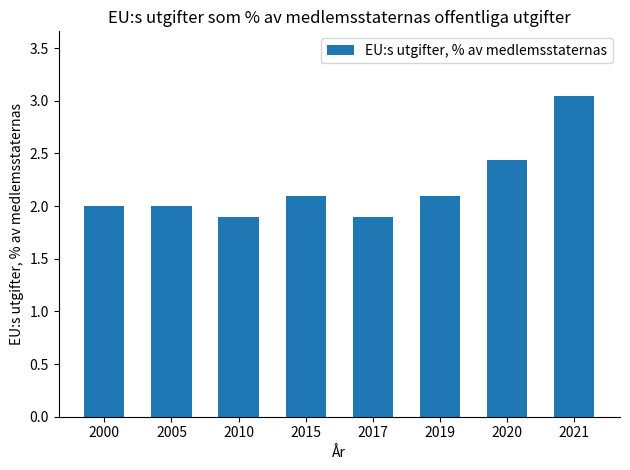

True or false: the data shows 2.0 at 2000.

True